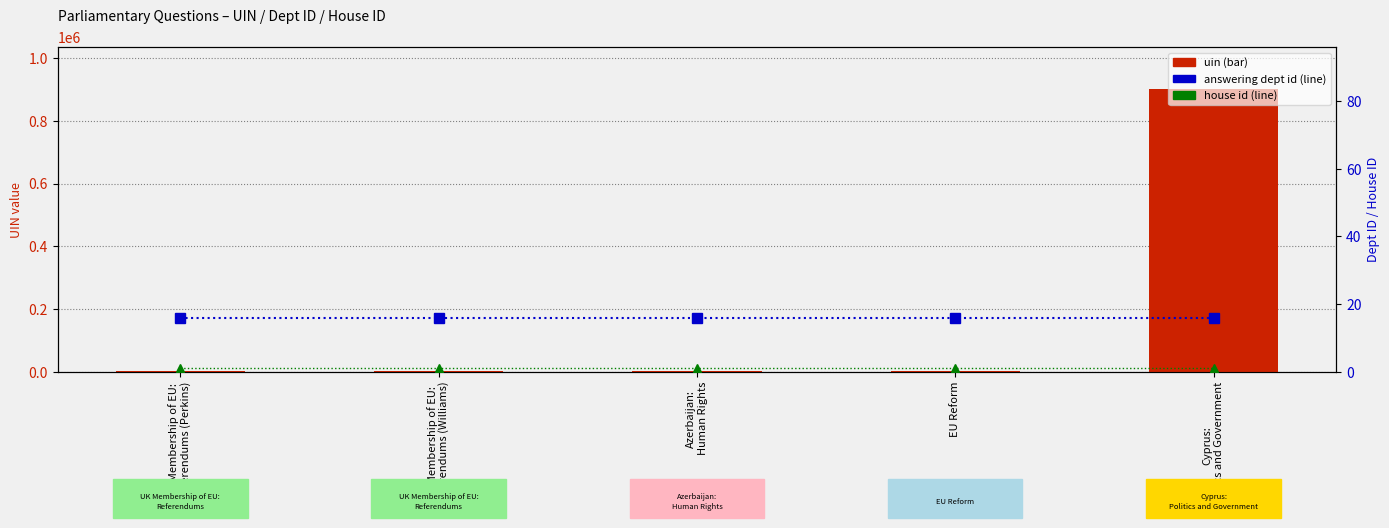

Which has a higher value, EU Reform or Cyprus:
Politics and Government?

Cyprus:
Politics and Government